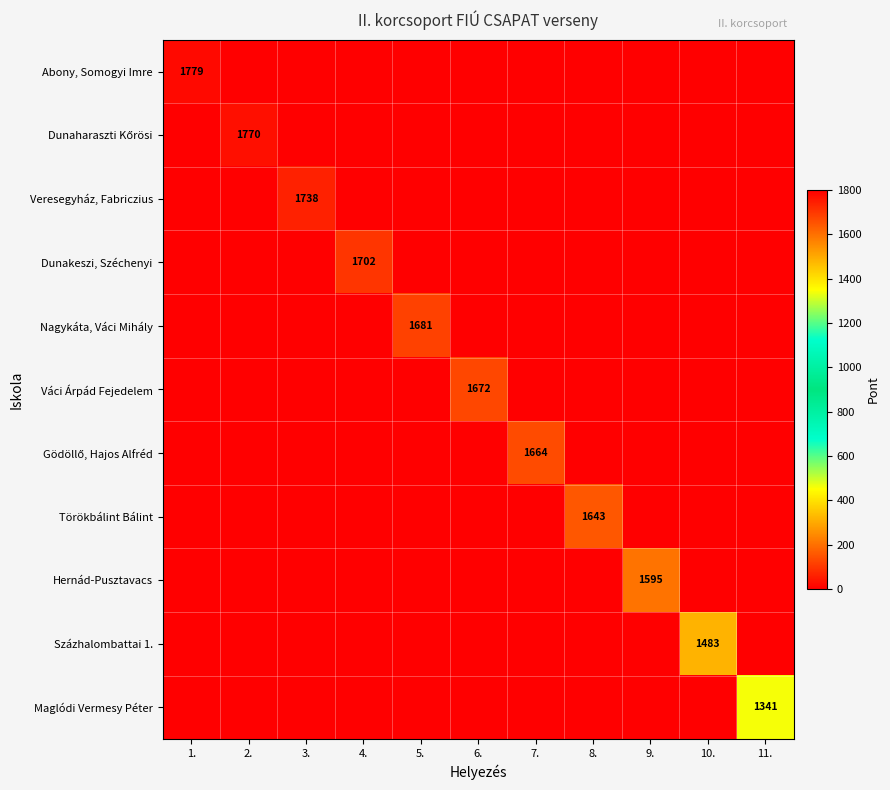

The value of Váci Árpád Fejedelem at 6. is 2799. True or false?

False